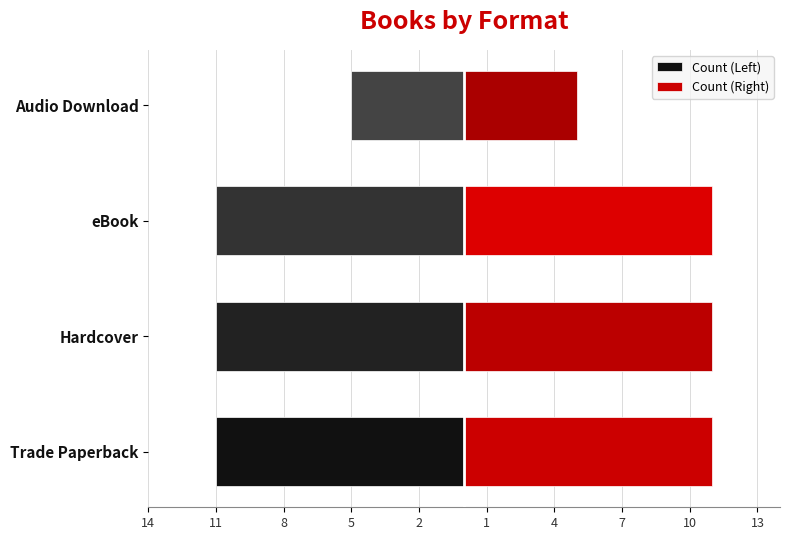

How many values in the Count (Left) series exceed -11?

1